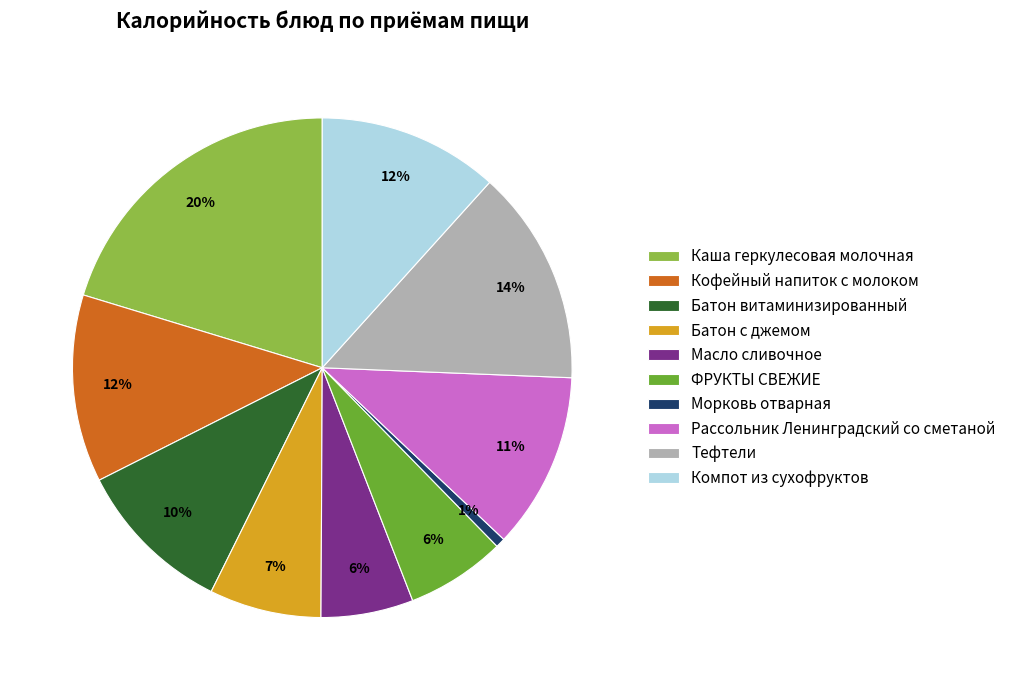

Combined, do Тефтели and Масло сливочное account for over 50%?

No